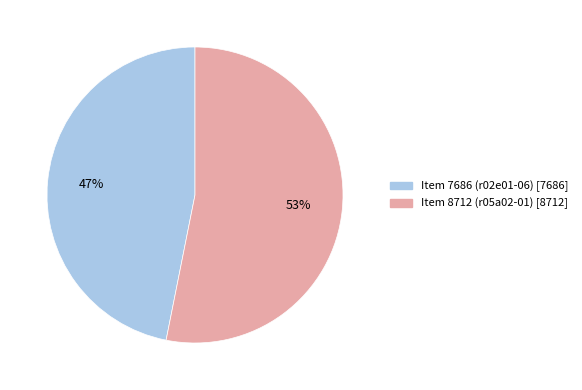

Combined, do Item 8712 (r05a02-01) and Item 7686 (r02e01-06) account for over 50%?

Yes